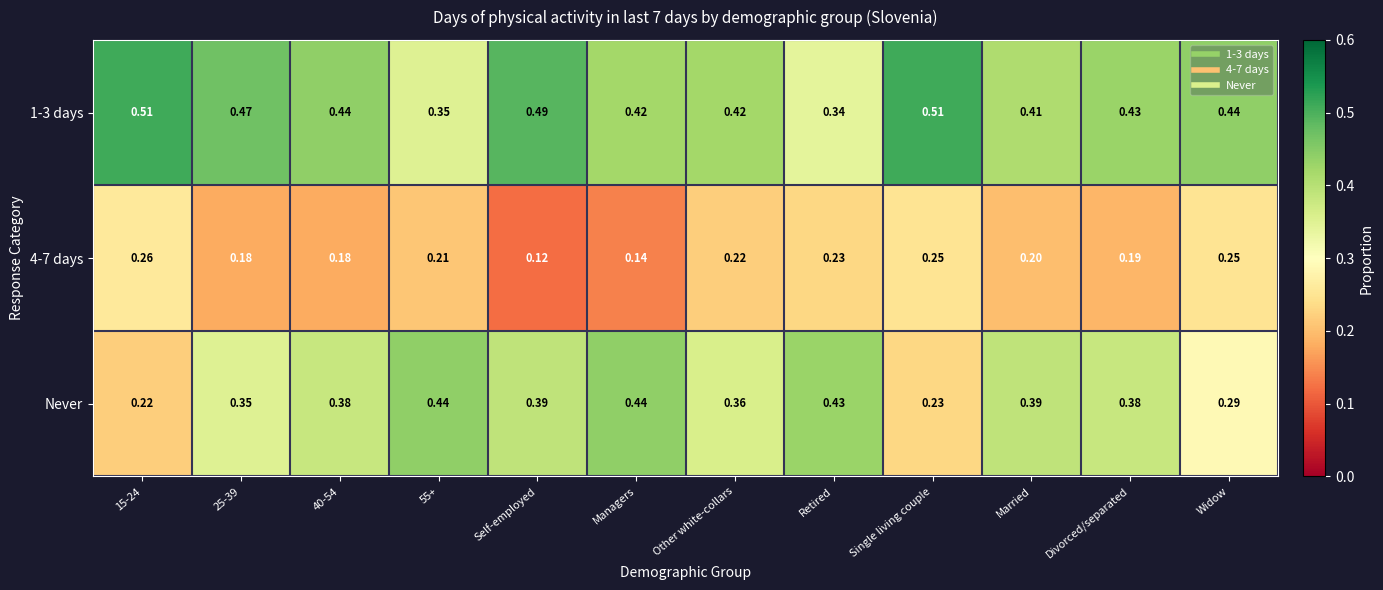

At which label does 4-7 days reach its minimum?

Self-employed